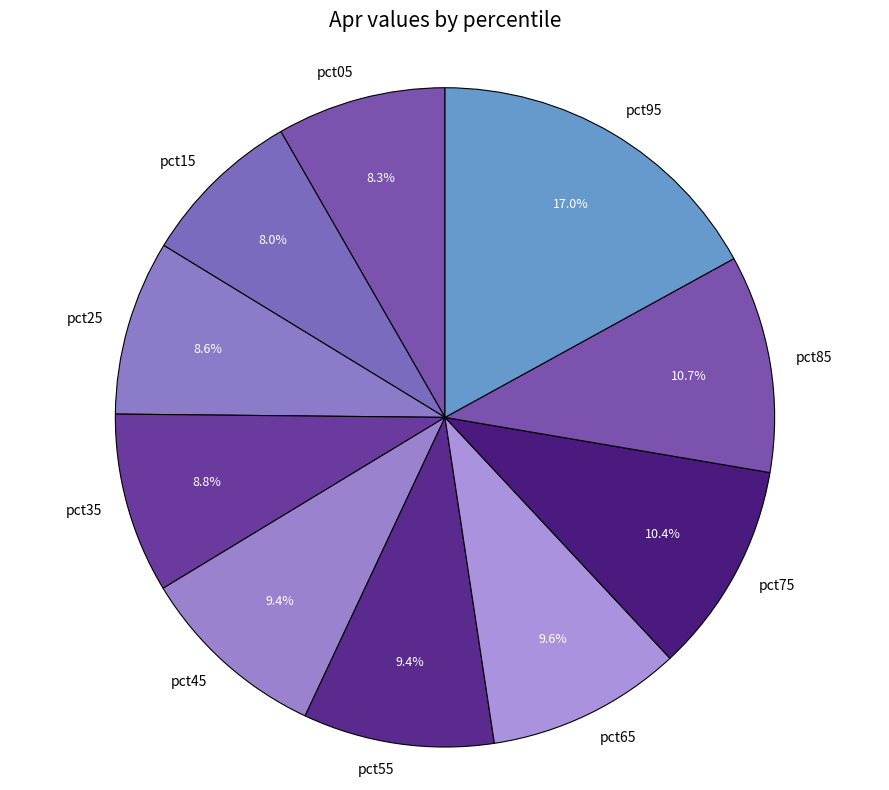

What portion of the pie excludes pct15?

92.0%